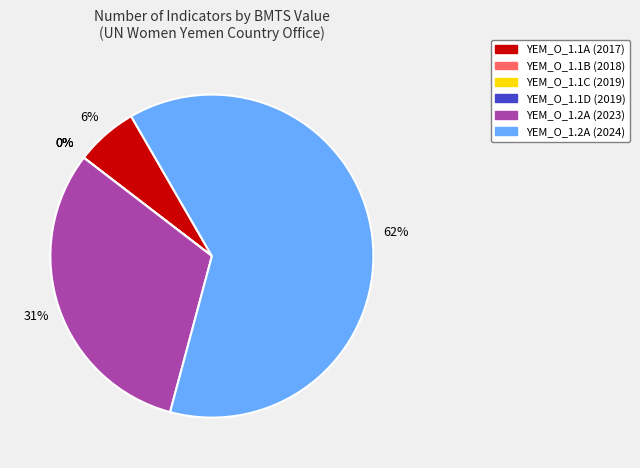

Combined, do YEM_O_1.2A (2023) and YEM_O_1.2A (2024) account for over 50%?

Yes